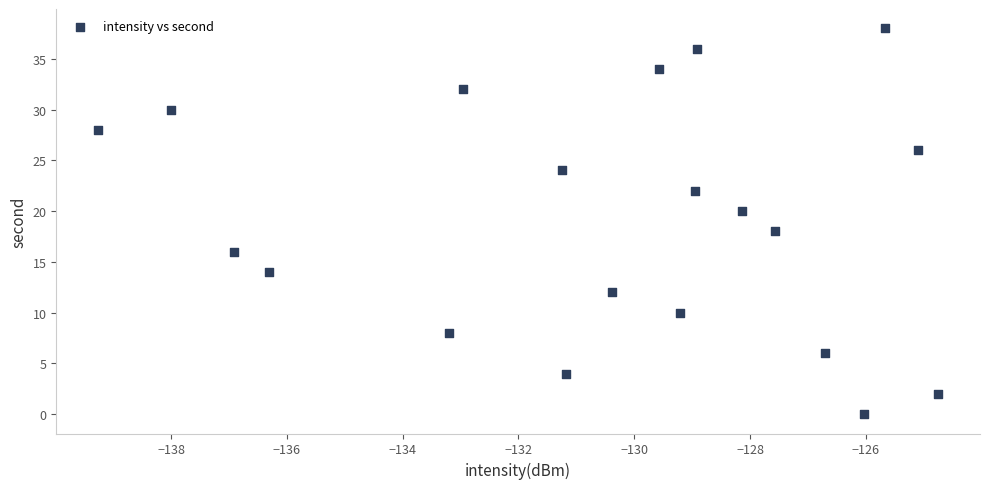

What is the range of Y values (max minus min)?

38